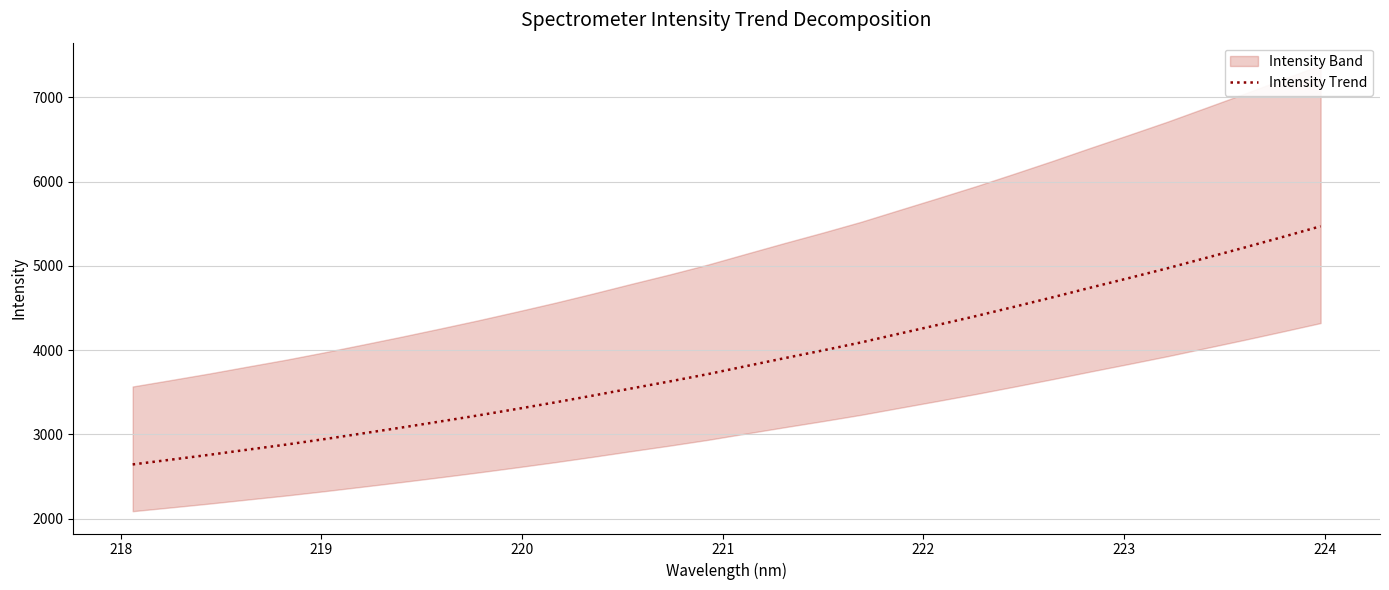

What is the greatest value displayed?

5470.8